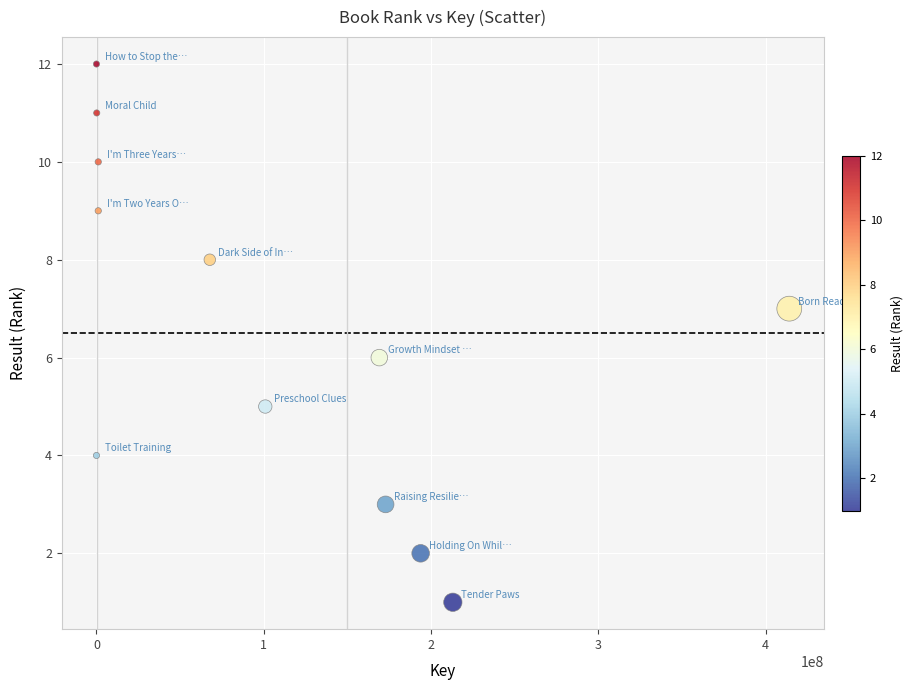

What is the range of Y values (max minus min)?

11